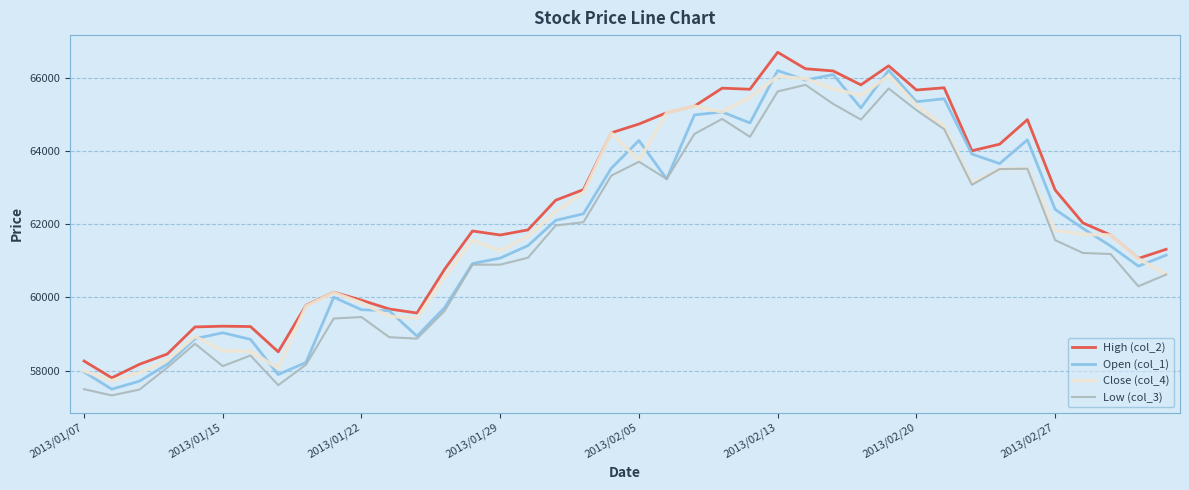

True or false: High (col_2) and Low (col_3) cross at least once.

False